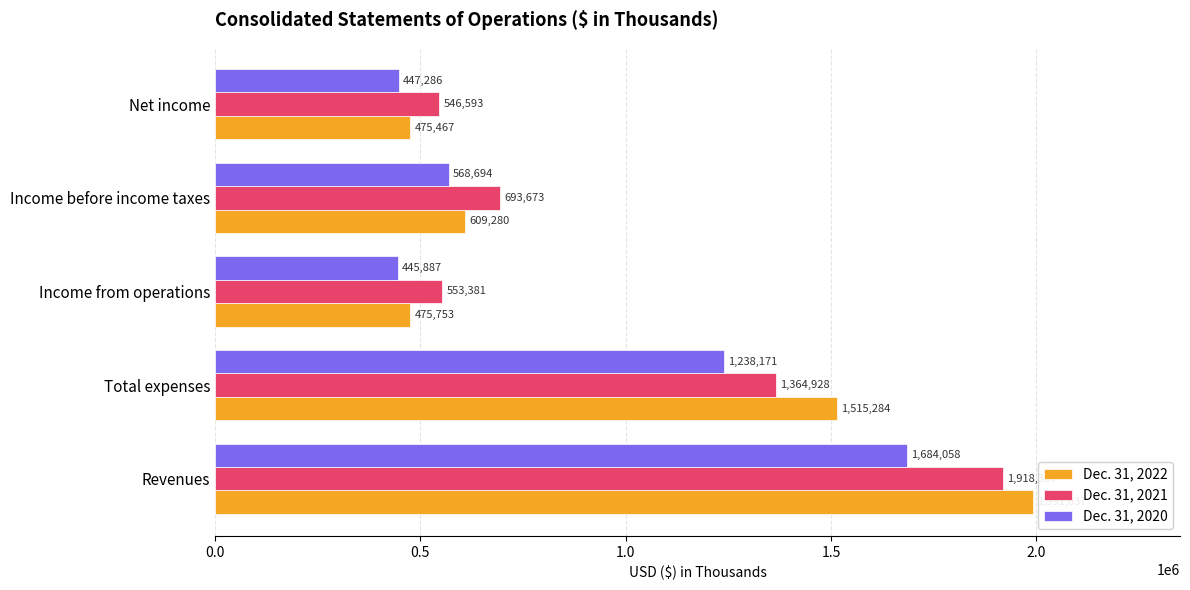

How many data points in Dec. 31, 2020 are less than 568694?

2